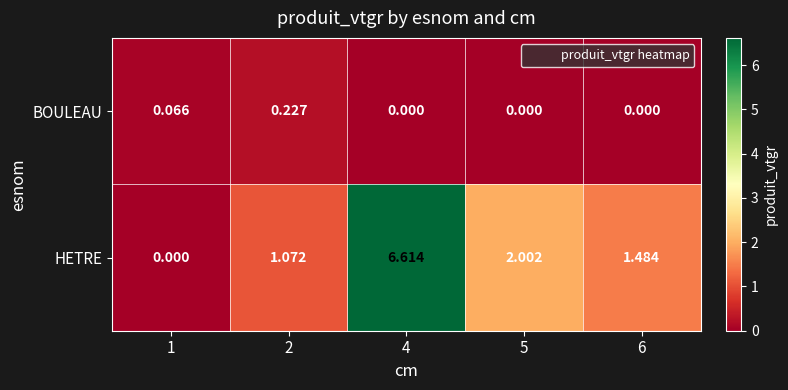

Rank the series by their maximum value, from lowest to highest.

BOULEAU, HETRE